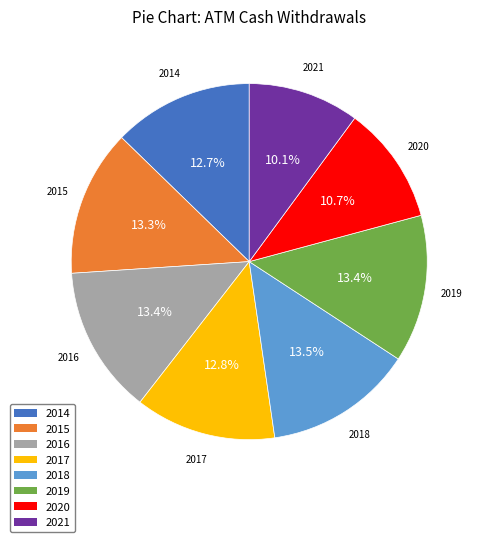

To the nearest percent, what portion does 2015 represent?

13%